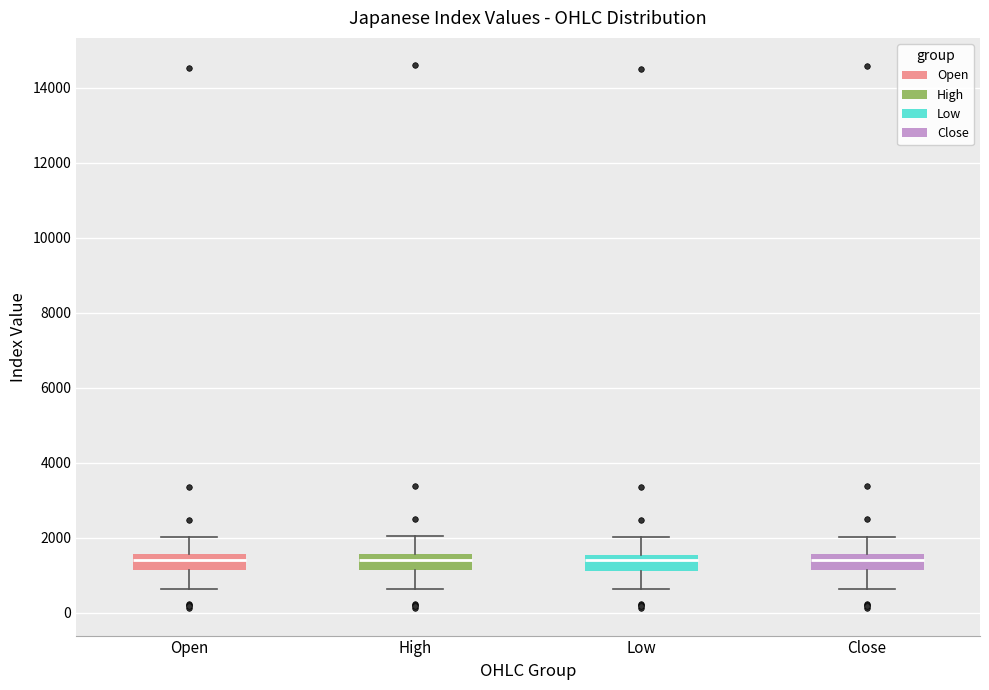

Reading left to right, transcribe this box plot: for each box, give where its median line is, the range the box spans, and where its two whiskers end, as read against the y-axis. The values are not printed on the chart, so give them approximately, as read against the axis.

Open: median 1400, box 1200 to 1600, whiskers 600 to 2000
High: median 1400, box 1200 to 1600, whiskers 600 to 2000
Low: median 1400, box 1200 to 1600, whiskers 600 to 2000
Close: median 1400, box 1200 to 1600, whiskers 600 to 2000